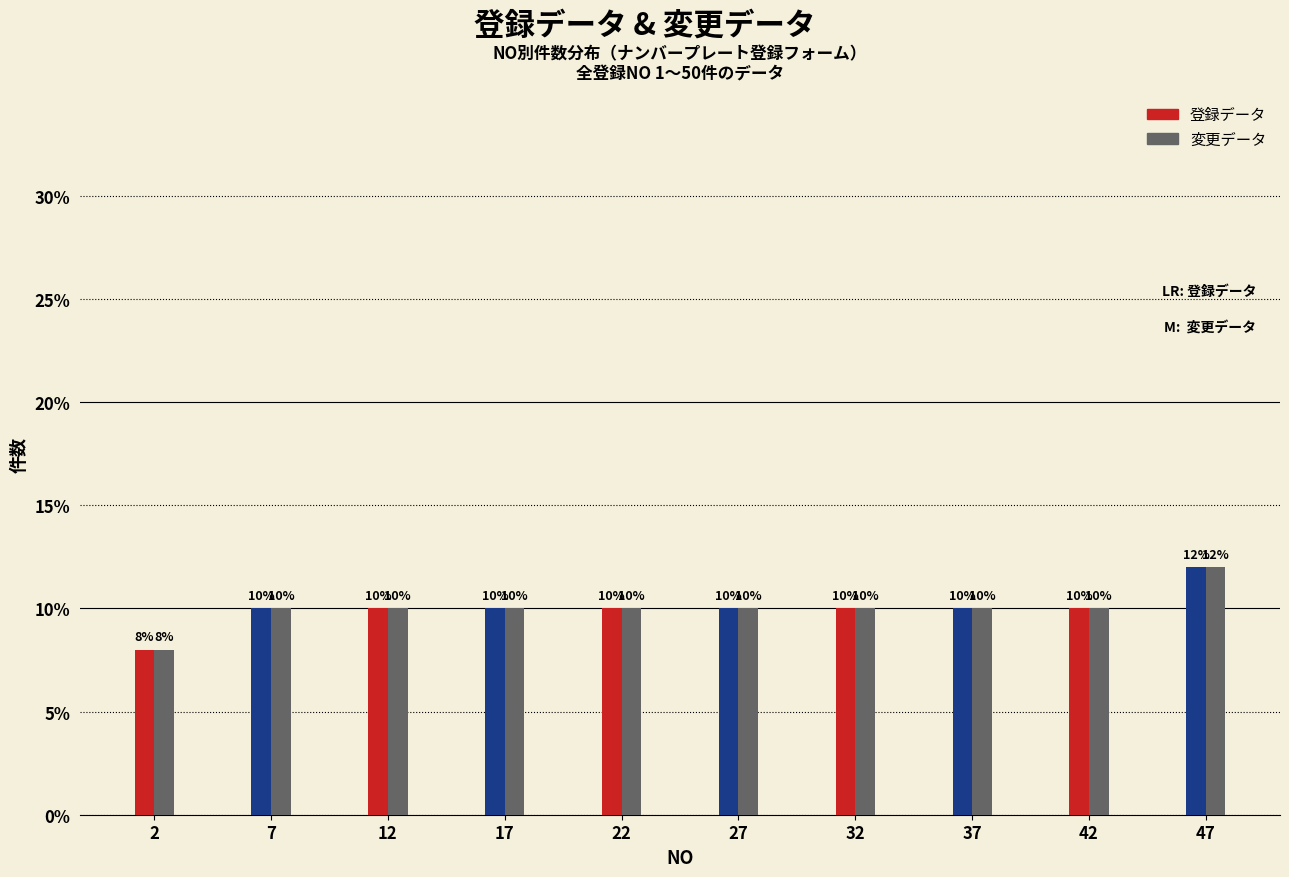

Reading left to right, list all the values displayed in this chart.

登録データ: 2=8	7=10	12=10	17=10	22=10	27=10	32=10	37=10	42=10	47=12
変更データ: 2=8	7=10	12=10	17=10	22=10	27=10	32=10	37=10	42=10	47=12